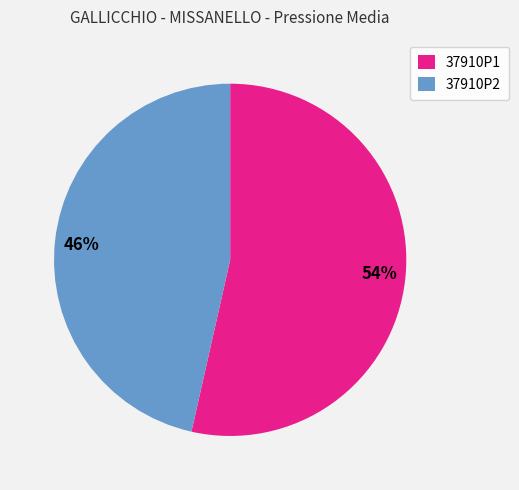

How many slices are in this pie chart?

2